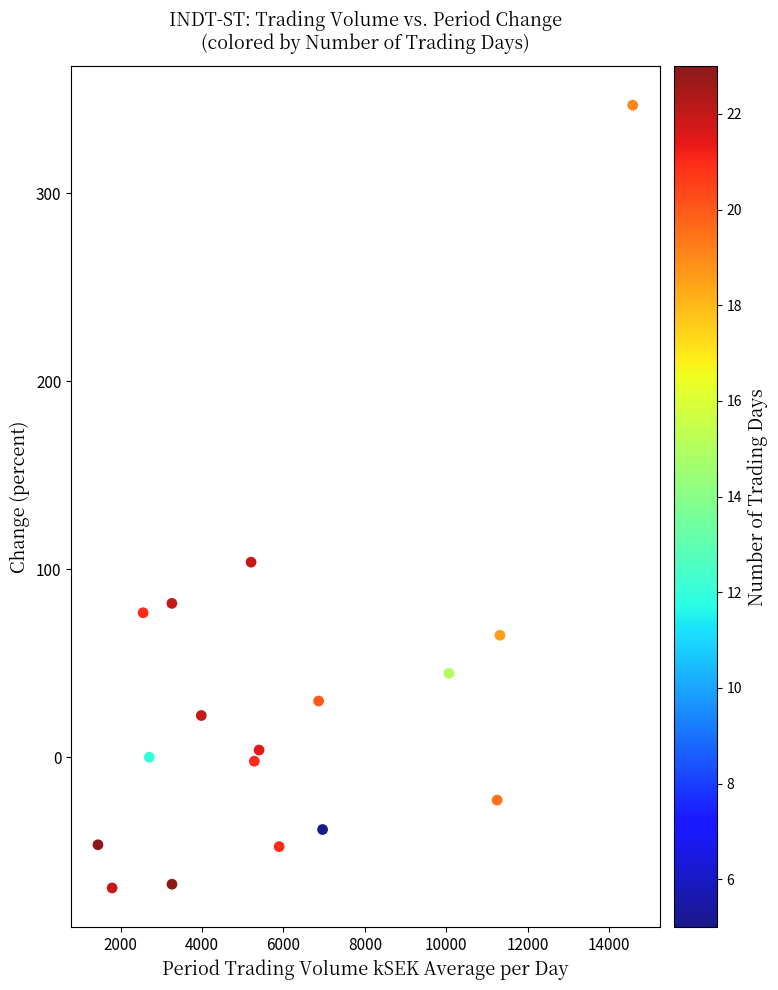

What Y value in the scatter plot is closest to 138?

103.7